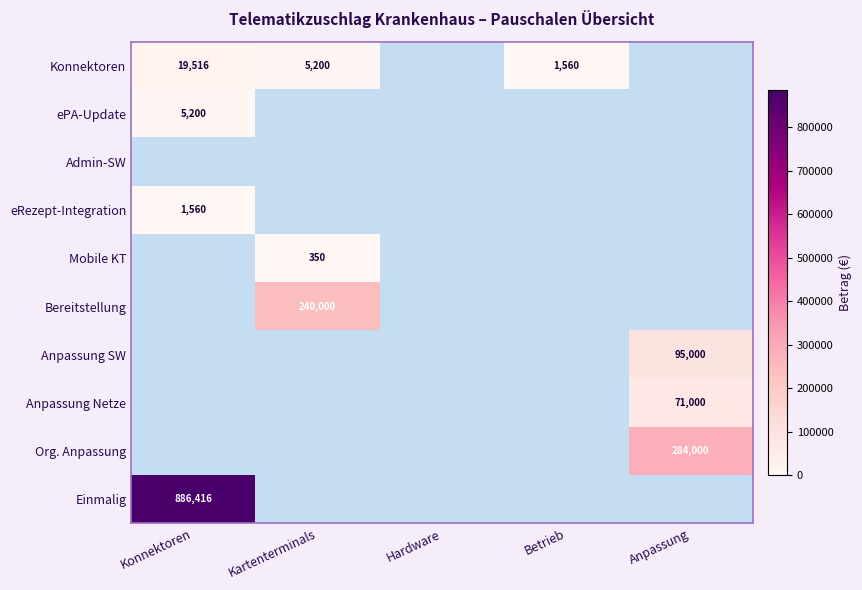

How many values in eRezept-Integration are above zero?

1